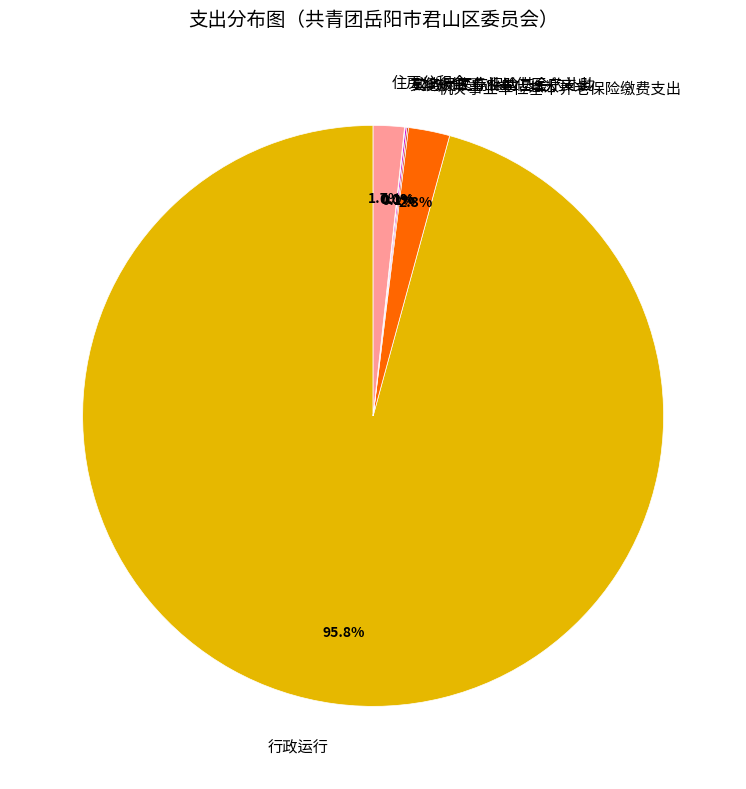

To the nearest percent, what percentage of the pie is 住房公积金?

2%